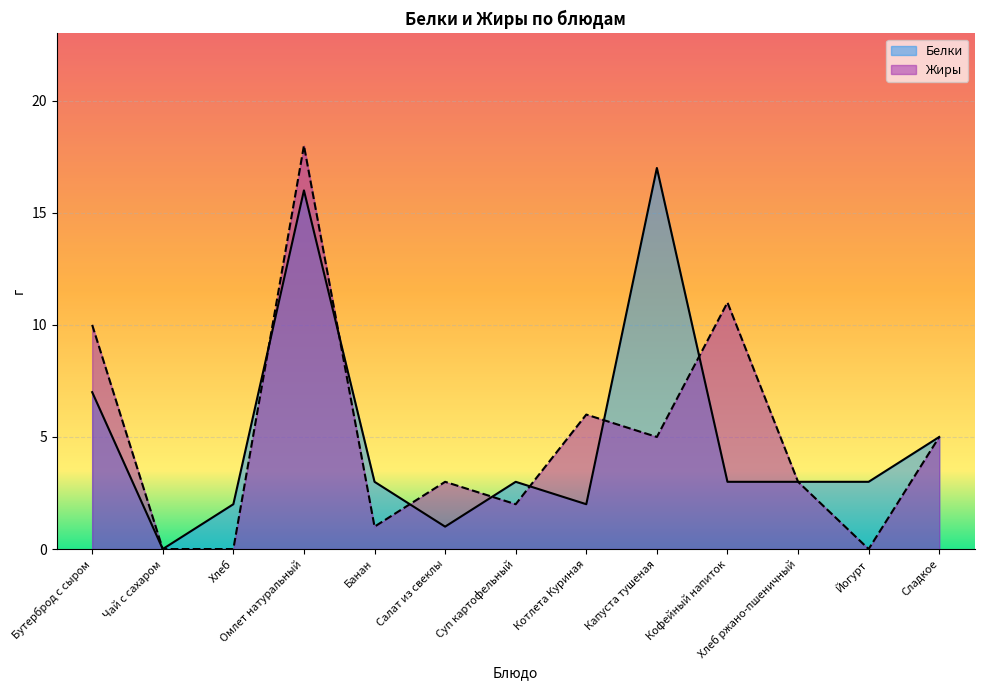

Is the value of Жиры at Хлеб ржано-пшеничный greater than the value of Белки at Капуста тушеная?

No